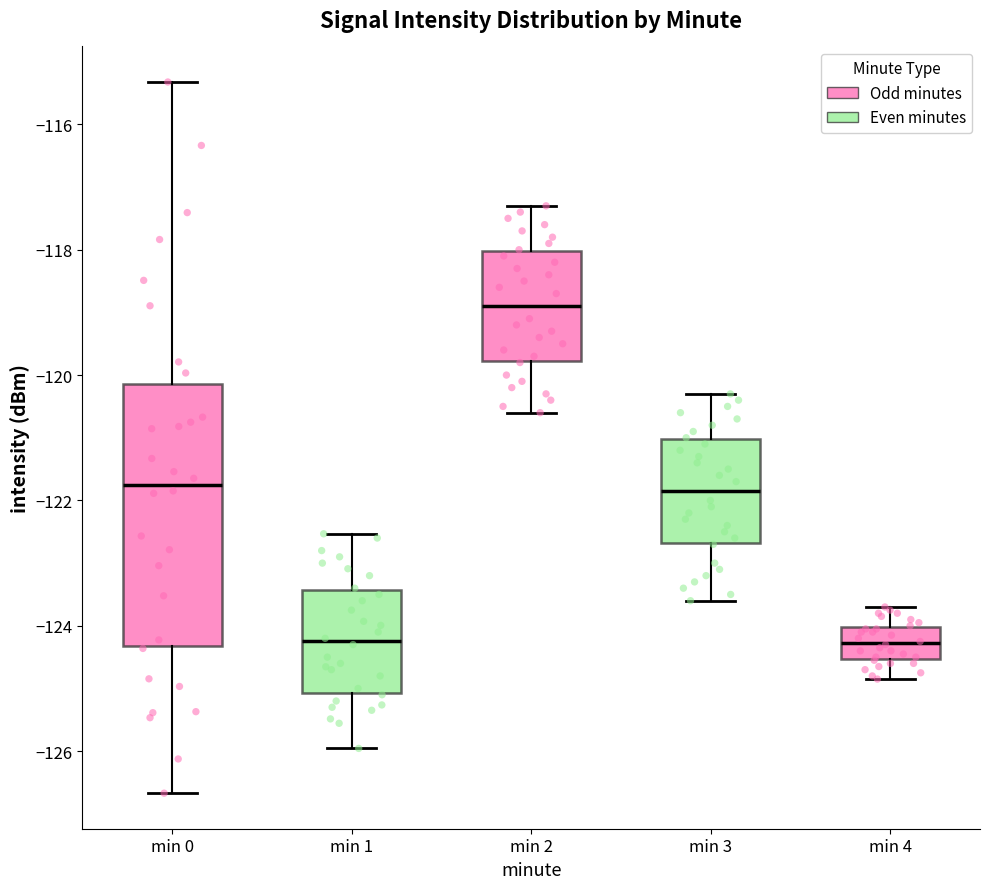

Reading left to right, transcribe this box plot: for each box, give where its median line is, the range the box spans, and where its two whiskers end, as read against the y-axis. The values are not printed on the chart, so give them approximately, as read against the axis.

min 0: median -121.8, box -124.4 to -120.2, whiskers -126.6 to -115.4
min 1: median -124.2, box -125.0 to -123.4, whiskers -126.0 to -122.6
min 2: median -118.8, box -119.8 to -118.0, whiskers -120.6 to -117.2
min 3: median -121.8, box -122.6 to -121.0, whiskers -123.6 to -120.2
min 4: median -124.2, box -124.6 to -124.0, whiskers -124.8 to -123.6